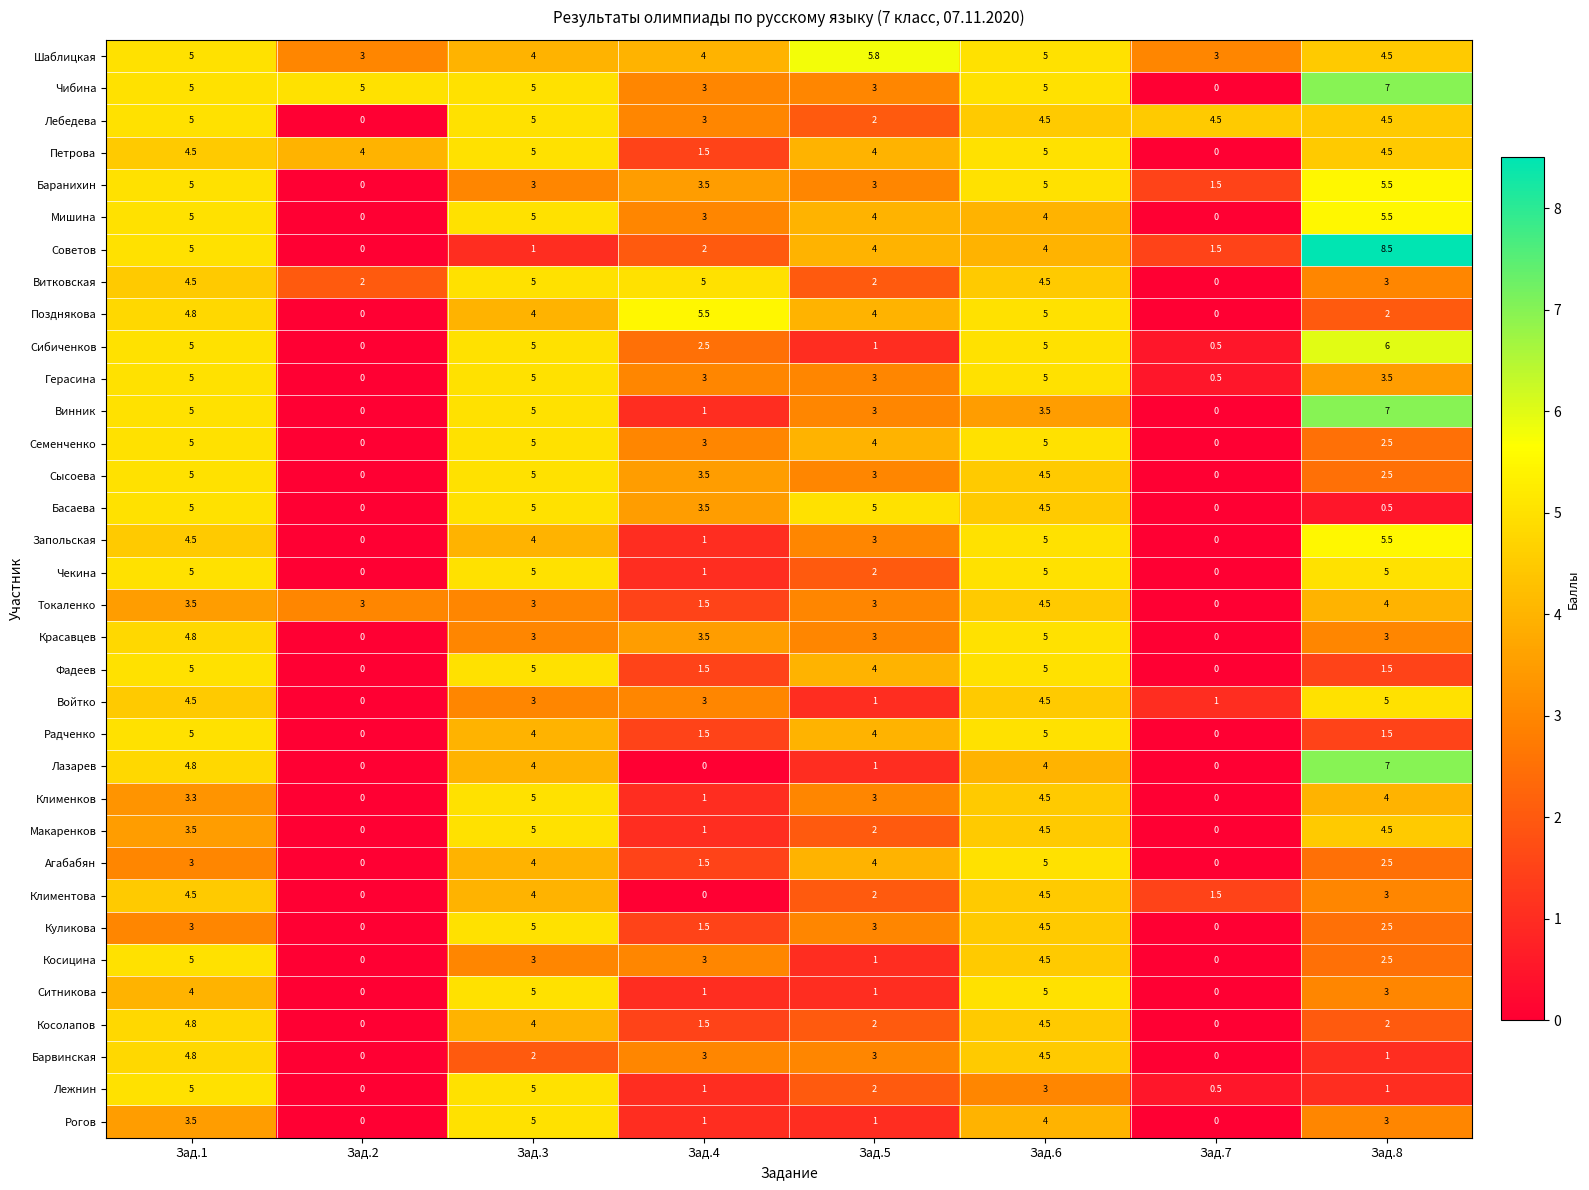

Is it true that Баранихин equals 1.7 at Зад.2?

False